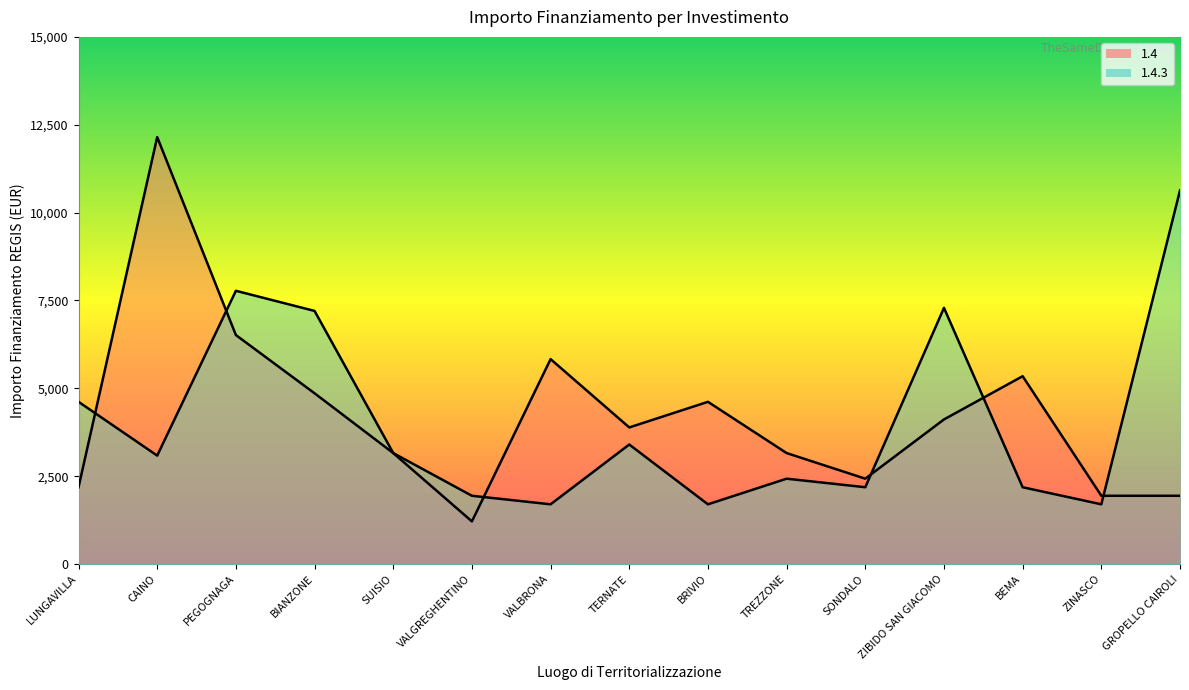

At which category does the chart reach its peak across all series?

CAINO